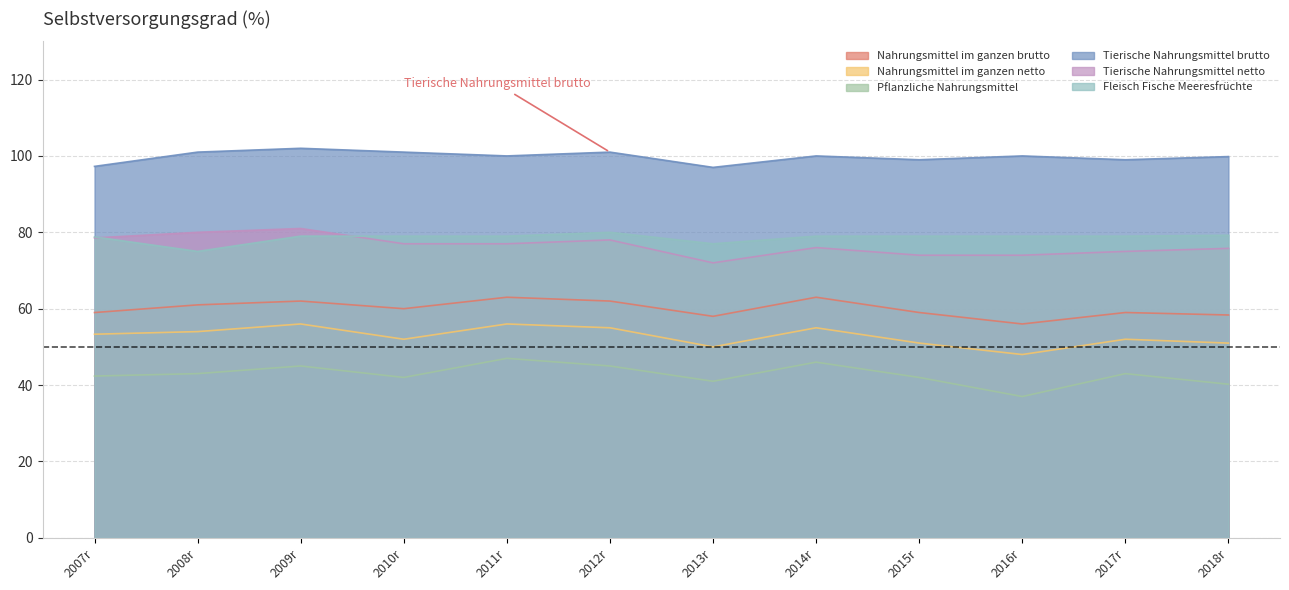

Reading left to right, list all the values displayed in this chart.

Nahrungsmittel im ganzen brutto: 2007r=59.0	2008r=61.0	2009r=62.0	2010r=60.0	2011r=63.0	2012r=62.0	2013r=58.0	2014r=63.0	2015r=59.0	2016r=56.0	2017r=59.0	2018r=58.4
Nahrungsmittel im ganzen netto: 2007r=53.3	2008r=54.0	2009r=56.0	2010r=52.0	2011r=56.0	2012r=55.0	2013r=50.0	2014r=55.0	2015r=51.0	2016r=48.0	2017r=52.0	2018r=51.0
Pflanzliche Nahrungsmittel: 2007r=42.4	2008r=43.0	2009r=45.0	2010r=42.0	2011r=47.0	2012r=45.0	2013r=41.0	2014r=46.0	2015r=42.0	2016r=37.0	2017r=43.0	2018r=40.2
Tierische Nahrungsmittel brutto: 2007r=97.3	2008r=101.0	2009r=102.0	2010r=101.0	2011r=100.0	2012r=101.0	2013r=97.0	2014r=100.0	2015r=99.0	2016r=100.0	2017r=99.0	2018r=99.8
Tierische Nahrungsmittel netto: 2007r=78.5	2008r=80.0	2009r=81.0	2010r=77.0	2011r=77.0	2012r=78.0	2013r=72.0	2014r=76.0	2015r=74.0	2016r=74.0	2017r=75.0	2018r=75.8
Fleisch Fische Meeresfrüchte: 2007r=78.8	2008r=75.0	2009r=79.0	2010r=79.0	2011r=79.0	2012r=80.0	2013r=77.0	2014r=79.0	2015r=79.0	2016r=79.0	2017r=79.0	2018r=79.2